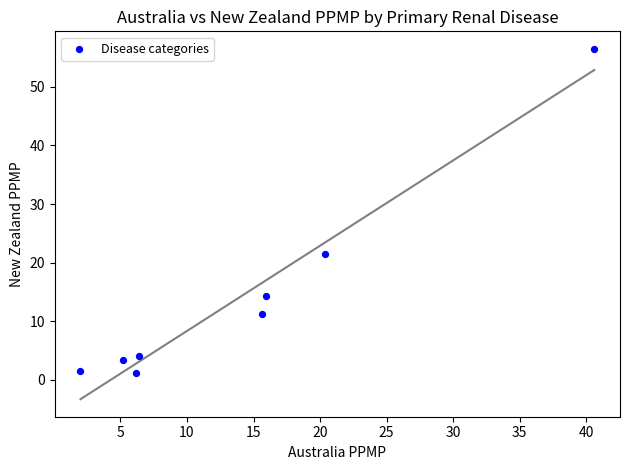

What is the average X value?

14.0